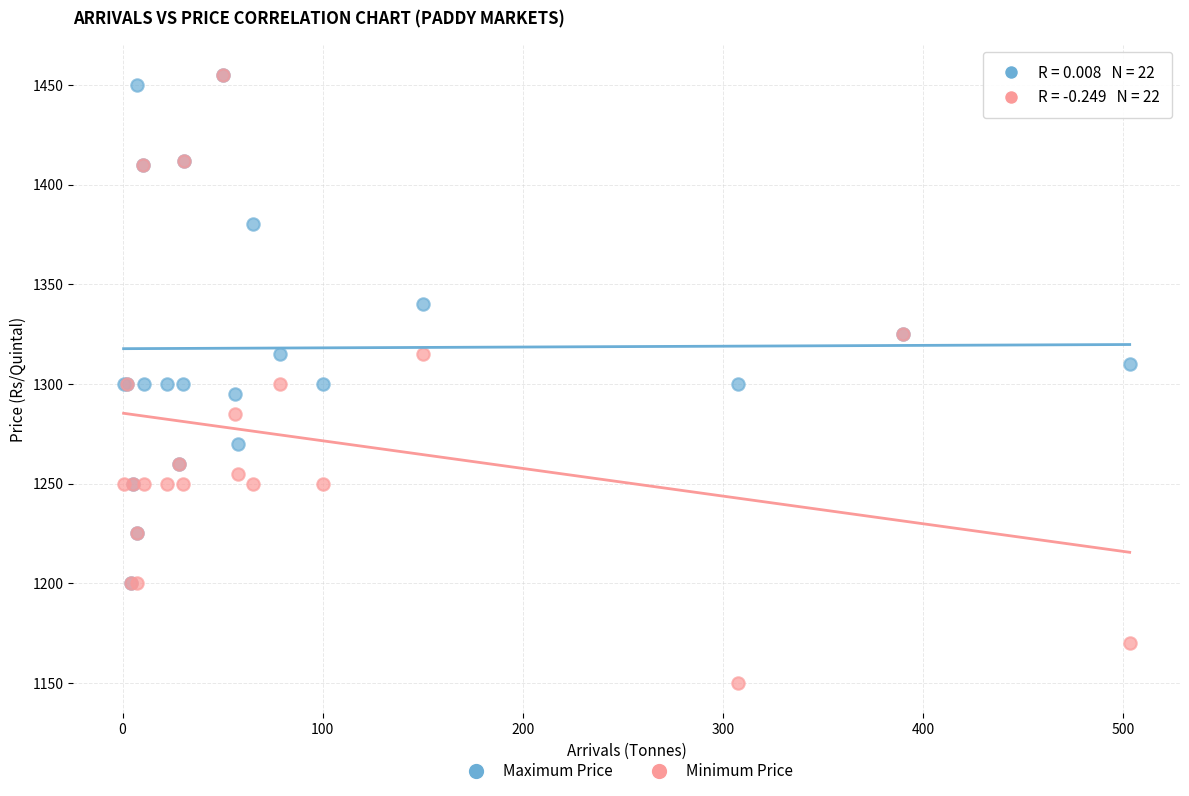

Which series reaches the minimum Y coordinate?

Minimum Price